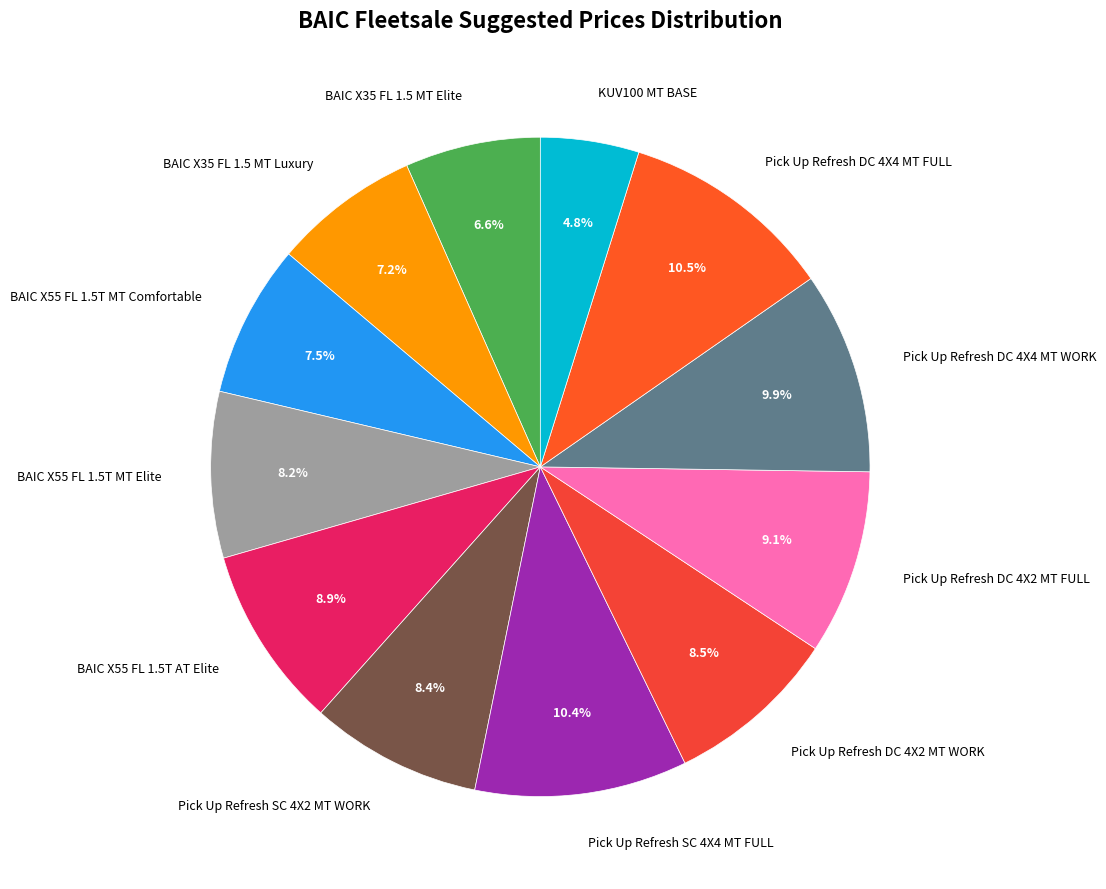

Which category has the smallest portion of the pie?

KUV100 MT BASE